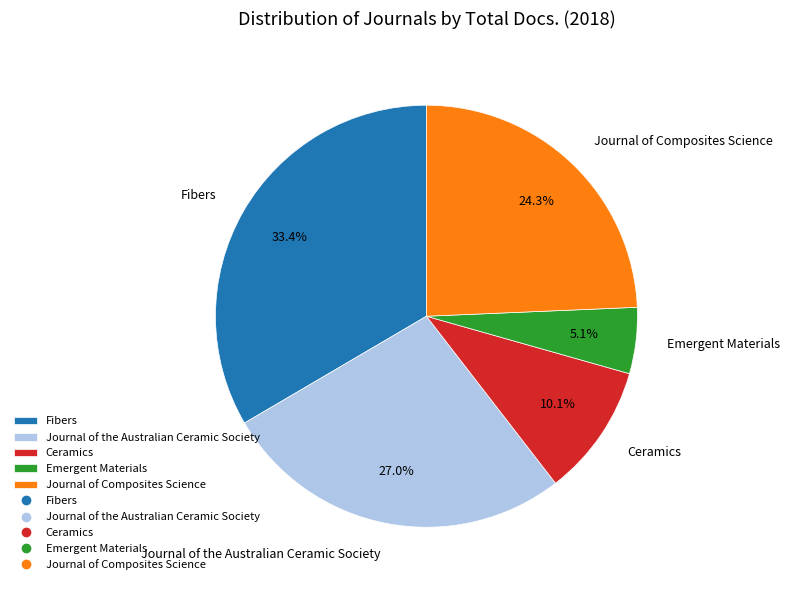

What is the smallest slice in the pie chart?

Emergent Materials